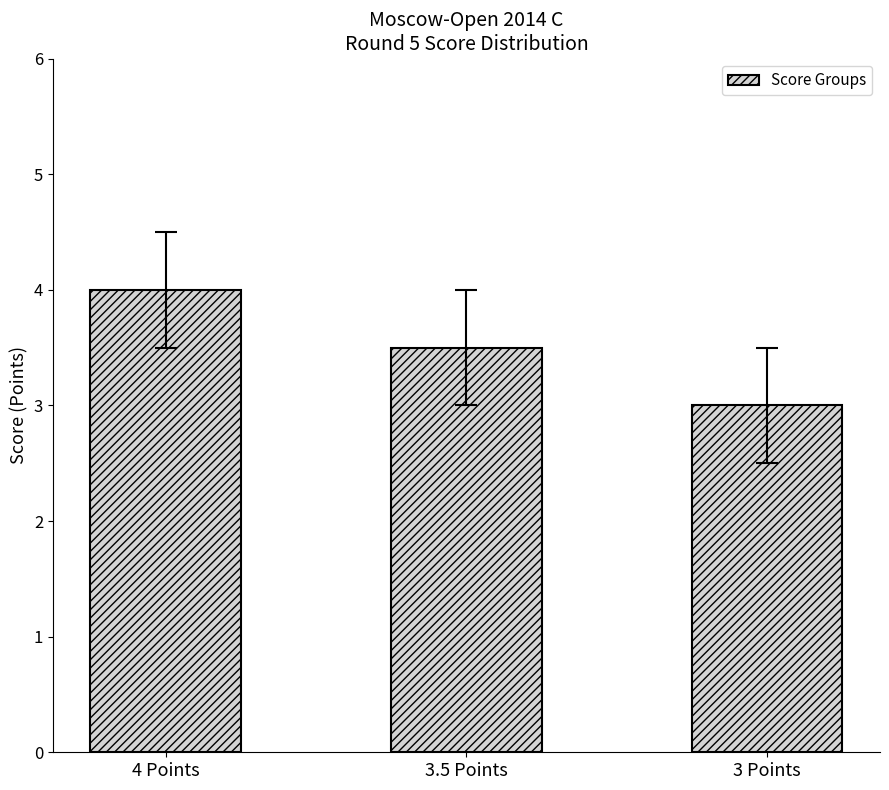

Reading left to right, extract all data points from this chart.

4.0	3.5	3.0